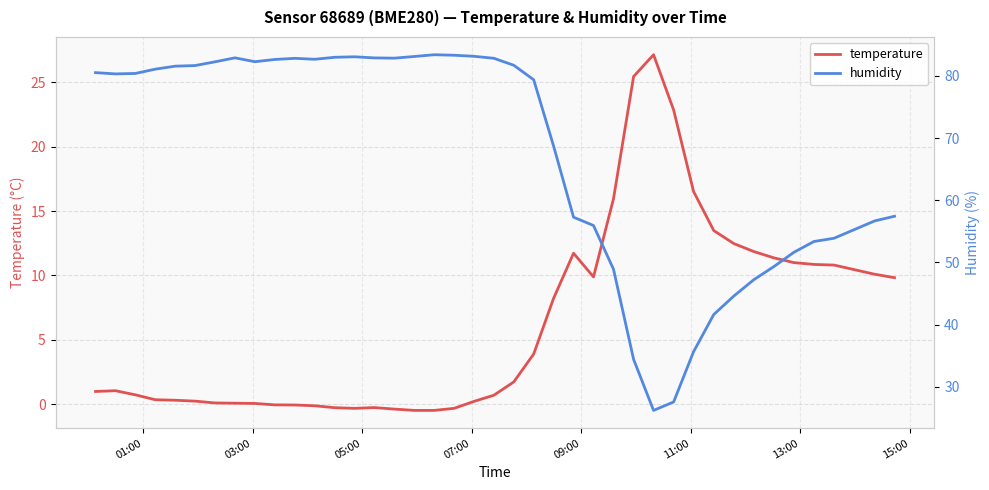

What is the highest value of the temperature series?

27.1